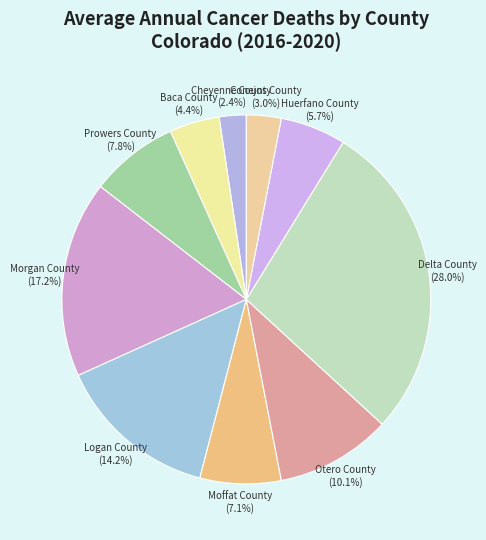

To the nearest percent, what is the difference between the largest and smallest slice percentages?

26%